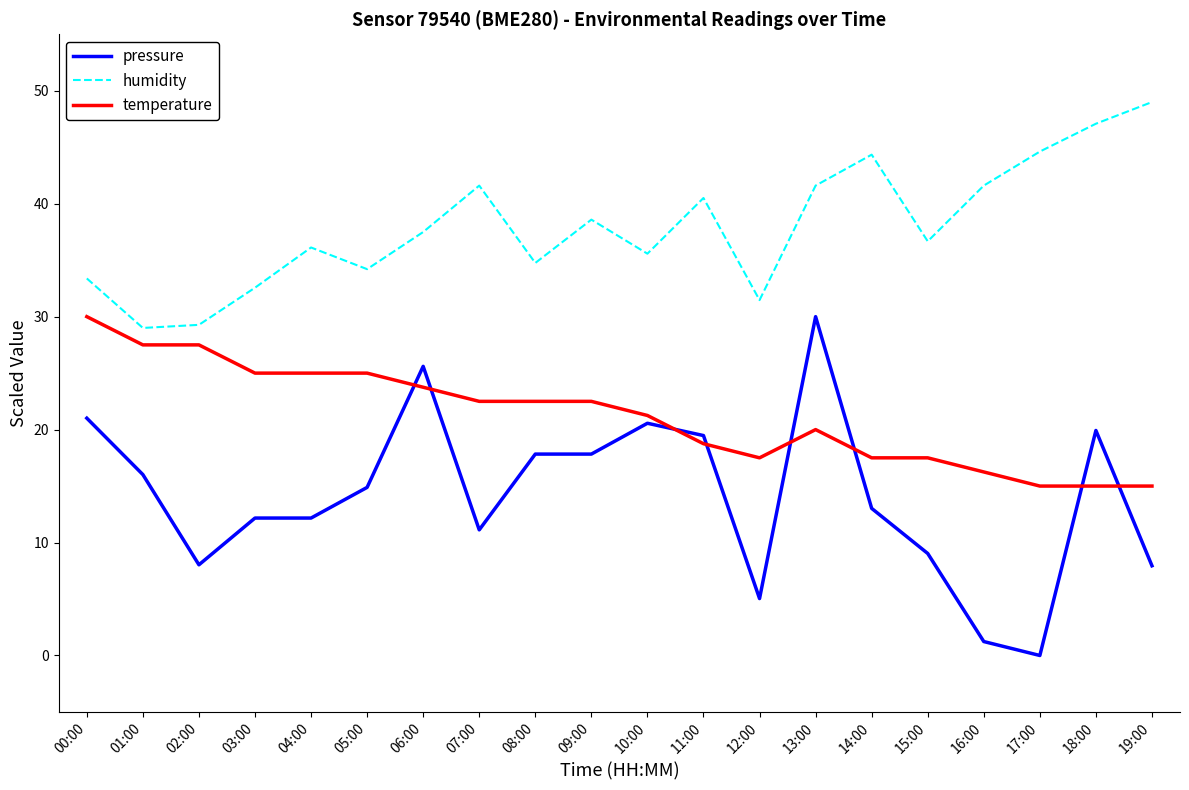

What is the lowest value of the temperature series?

15.0